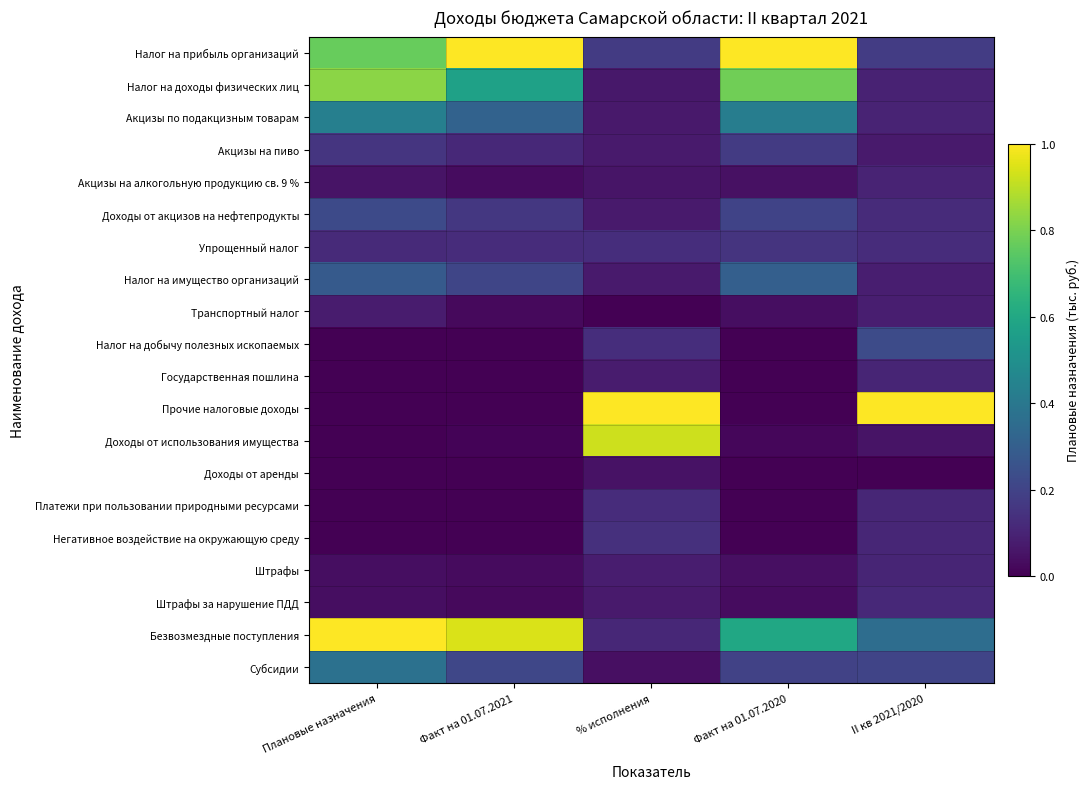

Reading right to left, transcribe all the data shown in this chart.

Налог на прибыль организаций: II кв 2021/2020=0.2	Факт на 01.07.2020=1.0	% исполнения=0.2	Факт на 01.07.2021=1.0	Плановые назначения=0.8
Налог на доходы физических лиц: II кв 2021/2020=0.1	Факт на 01.07.2020=0.8	% исполнения=0.1	Факт на 01.07.2021=0.6	Плановые назначения=0.8
Акцизы по подакцизным товарам: II кв 2021/2020=0.1	Факт на 01.07.2020=0.4	% исполнения=0.1	Факт на 01.07.2021=0.3	Плановые назначения=0.4
Акцизы на пиво: II кв 2021/2020=0.1	Факт на 01.07.2020=0.2	% исполнения=0.1	Факт на 01.07.2021=0.1	Плановые назначения=0.2
Акцизы на алкогольную продукцию св. 9 %: II кв 2021/2020=0.1	Факт на 01.07.2020=0.0	% исполнения=0.1	Факт на 01.07.2021=0.0	Плановые назначения=0.1
Доходы от акцизов на нефтепродукты: II кв 2021/2020=0.1	Факт на 01.07.2020=0.2	% исполнения=0.1	Факт на 01.07.2021=0.2	Плановые назначения=0.2
Упрощенный налог: II кв 2021/2020=0.1	Факт на 01.07.2020=0.2	% исполнения=0.1	Факт на 01.07.2021=0.1	Плановые назначения=0.1
Налог на имущество организаций: II кв 2021/2020=0.1	Факт на 01.07.2020=0.3	% исполнения=0.1	Факт на 01.07.2021=0.2	Плановые назначения=0.3
Транспортный налог: II кв 2021/2020=0.1	Факт на 01.07.2020=0.0	% исполнения=0.0	Факт на 01.07.2021=0.0	Плановые назначения=0.1
Налог на добычу полезных ископаемых: II кв 2021/2020=0.2	Факт на 01.07.2020=0.0	% исполнения=0.1	Факт на 01.07.2021=0.0	Плановые назначения=0.0
Государственная пошлина: II кв 2021/2020=0.1	Факт на 01.07.2020=0.0	% исполнения=0.1	Факт на 01.07.2021=0.0	Плановые назначения=0.0
Прочие налоговые доходы: II кв 2021/2020=1.0	Факт на 01.07.2020=0.0	% исполнения=1.0	Факт на 01.07.2021=0.0	Плановые назначения=0.0
Доходы от использования имущества: II кв 2021/2020=0.1	Факт на 01.07.2020=0.0	% исполнения=0.9	Факт на 01.07.2021=0.0	Плановые назначения=0.0
Доходы от аренды: II кв 2021/2020=0.0	Факт на 01.07.2020=0.0	% исполнения=0.0	Факт на 01.07.2021=0.0	Плановые назначения=0.0
Платежи при пользовании природными ресурсами: II кв 2021/2020=0.1	Факт на 01.07.2020=0.0	% исполнения=0.1	Факт на 01.07.2021=0.0	Плановые назначения=0.0
Негативное воздействие на окружающую среду: II кв 2021/2020=0.1	Факт на 01.07.2020=0.0	% исполнения=0.1	Факт на 01.07.2021=0.0	Плановые назначения=0.0
Штрафы: II кв 2021/2020=0.1	Факт на 01.07.2020=0.0	% исполнения=0.1	Факт на 01.07.2021=0.0	Плановые назначения=0.0
Штрафы за нарушение ПДД: II кв 2021/2020=0.1	Факт на 01.07.2020=0.0	% исполнения=0.1	Факт на 01.07.2021=0.0	Плановые назначения=0.0
Безвозмездные поступления: II кв 2021/2020=0.4	Факт на 01.07.2020=0.6	% исполнения=0.1	Факт на 01.07.2021=0.9	Плановые назначения=1.0
Субсидии: II кв 2021/2020=0.2	Факт на 01.07.2020=0.2	% исполнения=0.0	Факт на 01.07.2021=0.2	Плановые назначения=0.4